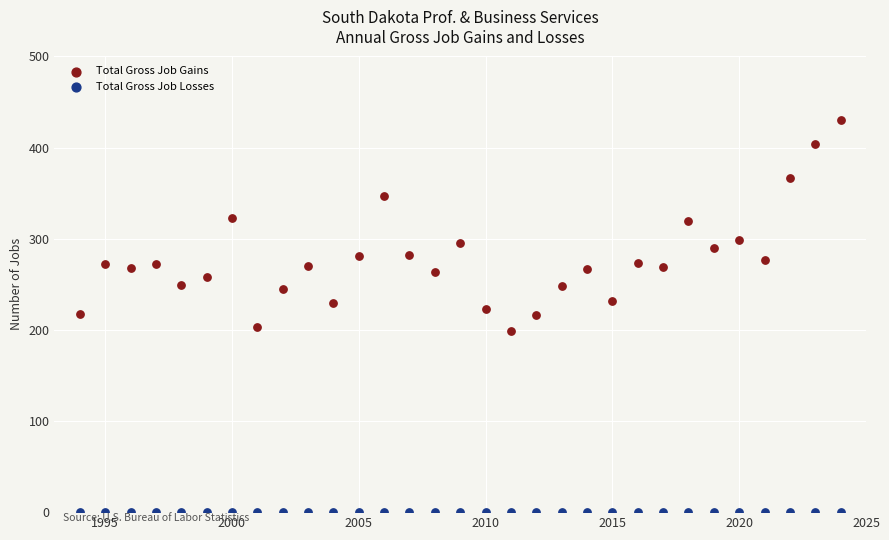

Which series reaches the maximum Y coordinate?

Total Gross Job Gains